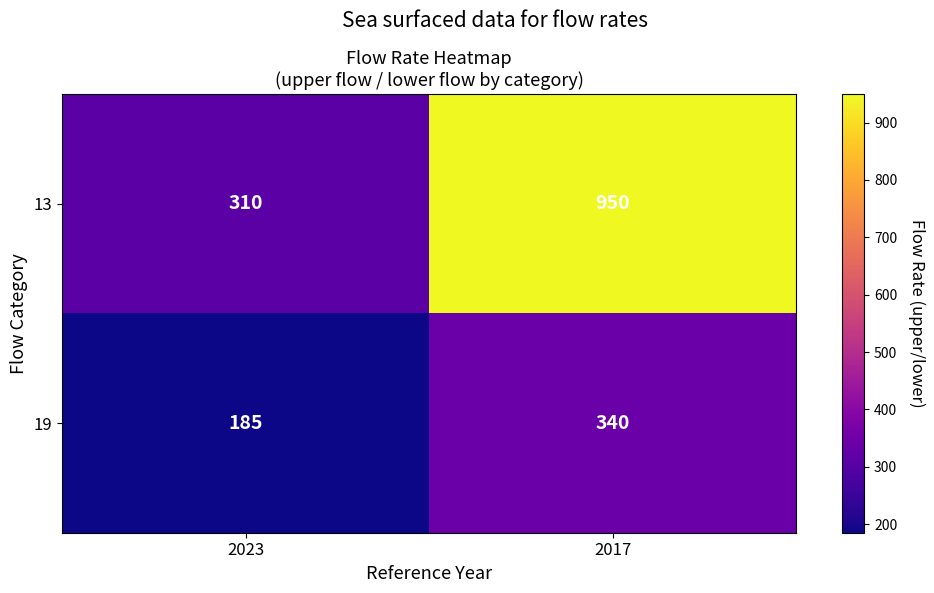

What is the difference between the maximum and minimum values in the 19 series?

155